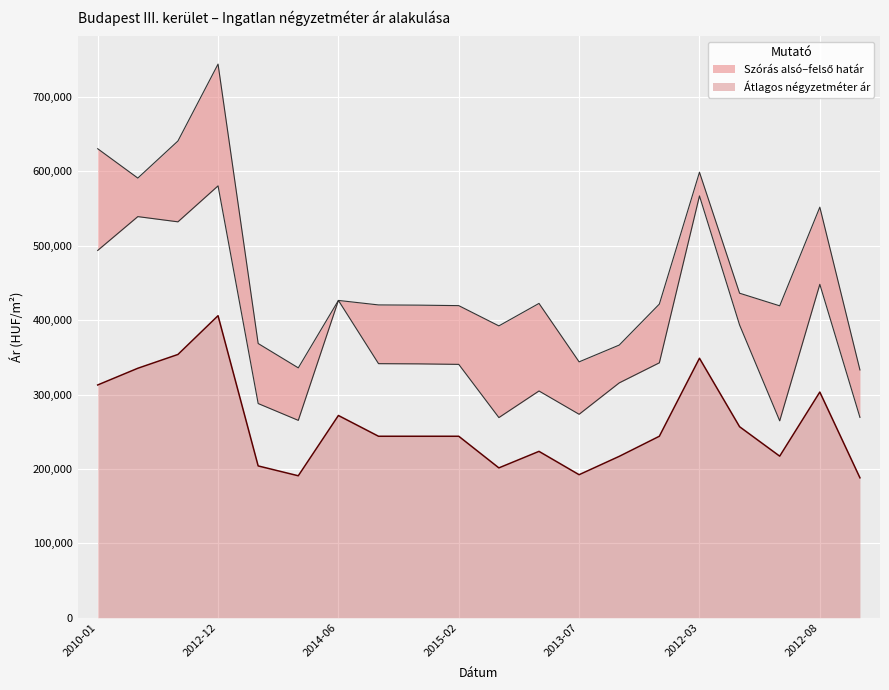

What is the minimum value shown in the chart?

188072